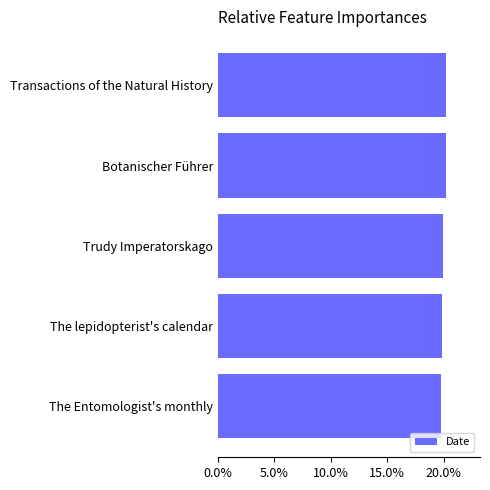

Approximately how many times larger is the value at Transactions of the Natural History compared to Trudy Imperatorskago?

1.0